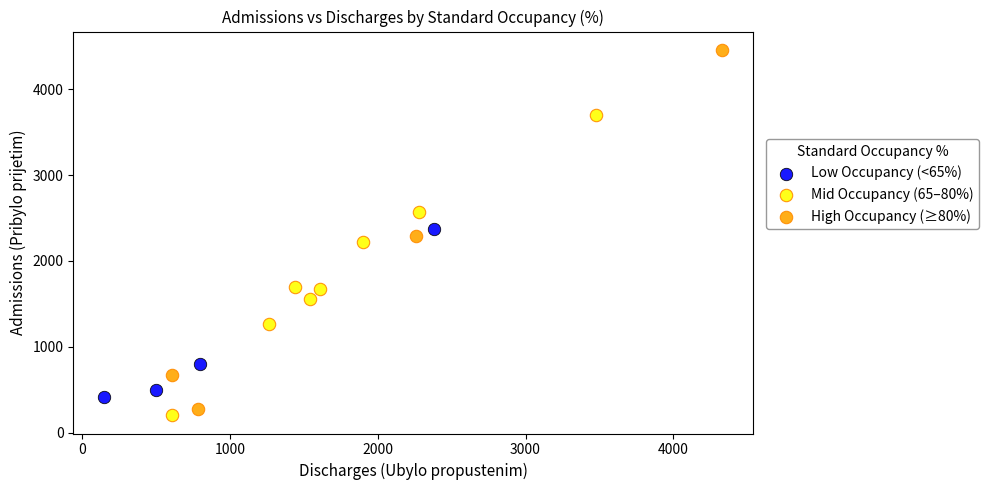

Which series reaches the minimum Y coordinate?

Mid Occupancy (65–80%)